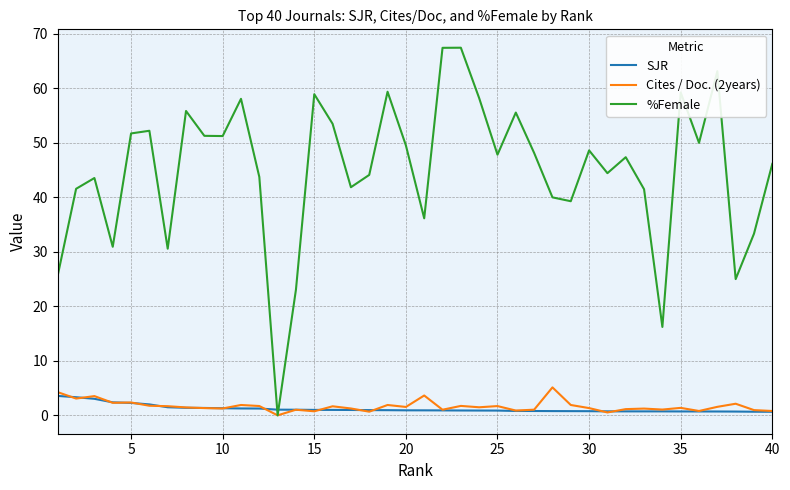

True or false: %Female has more than 1 interior local peaks.

True